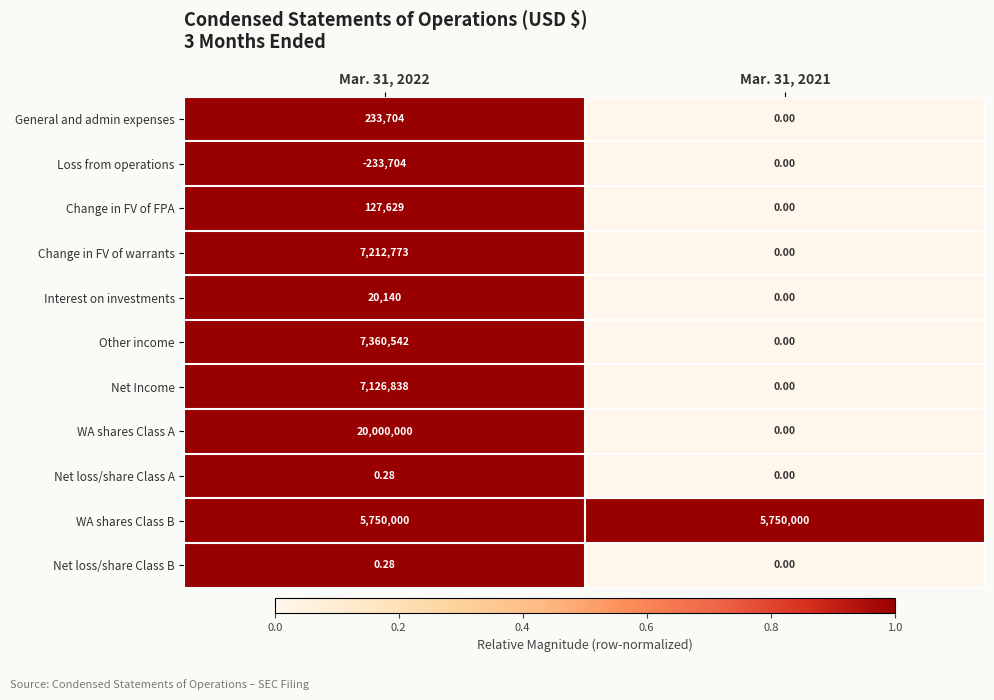

Which series changed the most between Mar. 31, 2022 and Mar. 31, 2021?

WA shares Class A